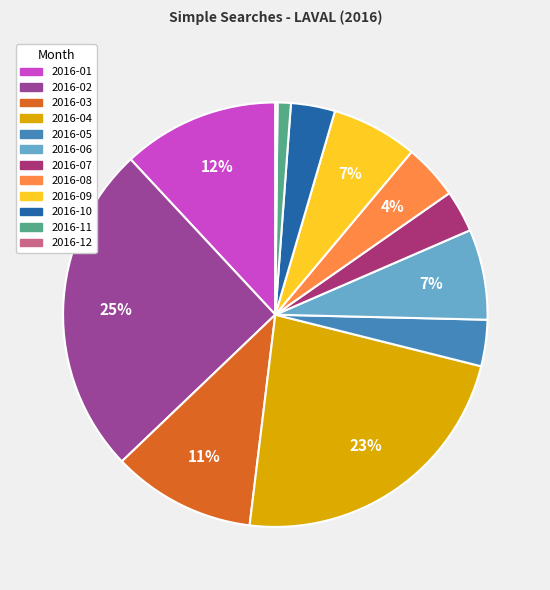

To the nearest percent, what is the difference between the largest and smallest slice percentages?

25%